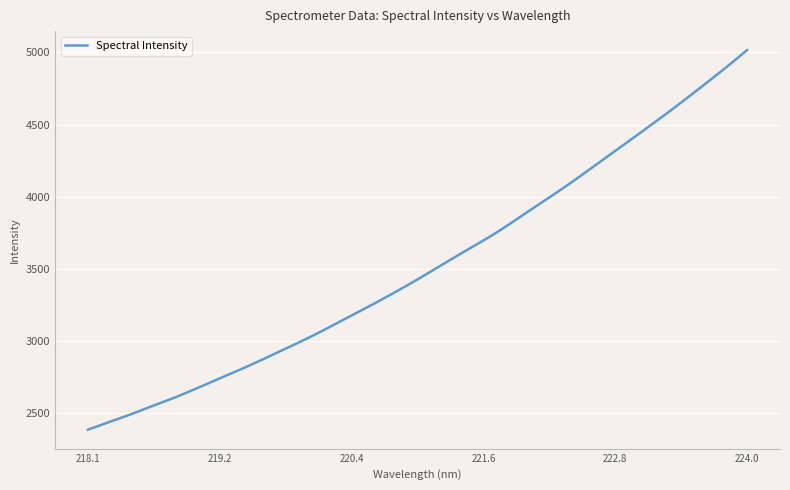

What is the greatest value displayed?

5016.5